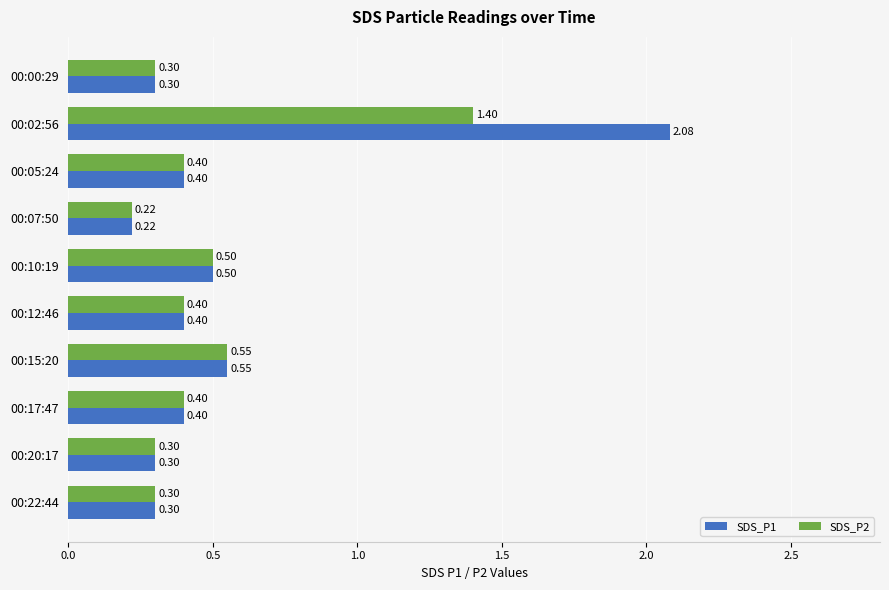

Rank the series by their average value, from lowest to highest.

SDS_P2, SDS_P1